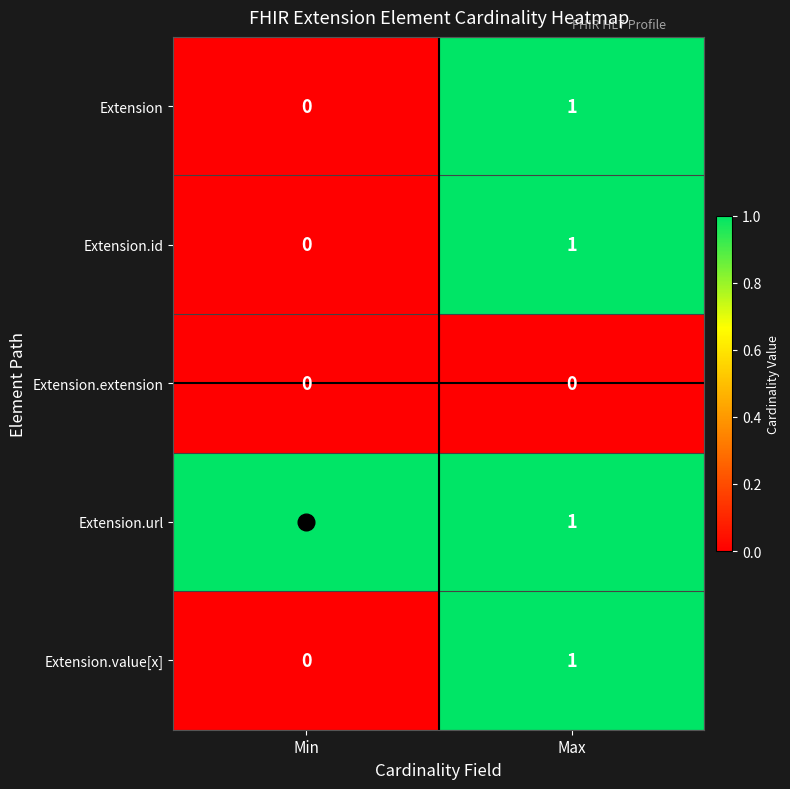

At how many categories does at least one series exceed 0?

2